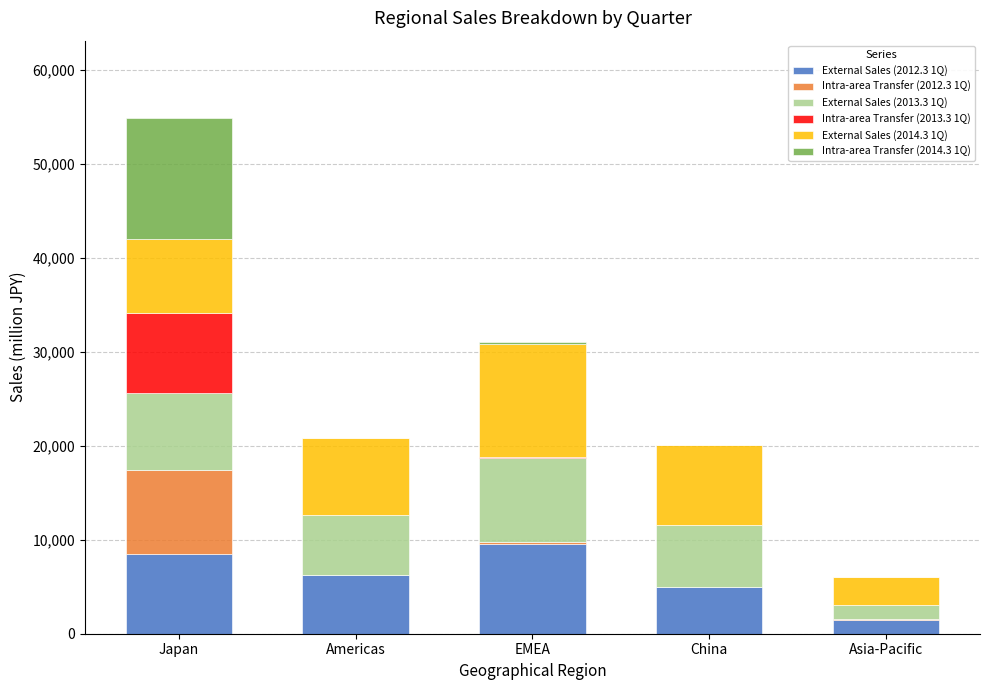

What is the total value across all series at Asia-Pacific?

6070